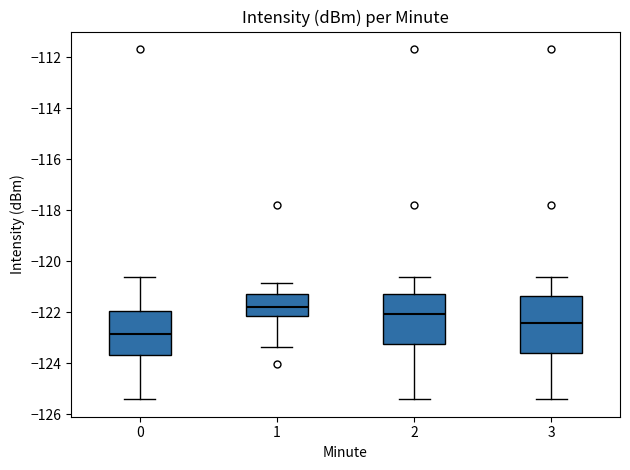

Reading left to right, transcribe this box plot: for each box, give where its median line is, the range the box spans, and where its two whiskers end, as read against the y-axis. The values are not printed on the chart, so give them approximately, as read against the axis.

0: median -122.8, box -123.6 to -122.0, whiskers -125.4 to -120.6
1: median -121.8, box -122.2 to -121.2, whiskers -123.4 to -120.8
2: median -122.0, box -123.2 to -121.2, whiskers -125.4 to -120.6
3: median -122.4, box -123.6 to -121.4, whiskers -125.4 to -120.6